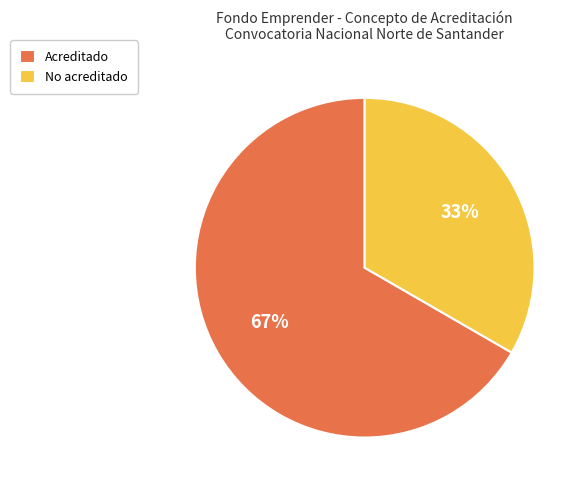

To the nearest percent, what is the combined percentage of Acreditado and No acreditado?

100%